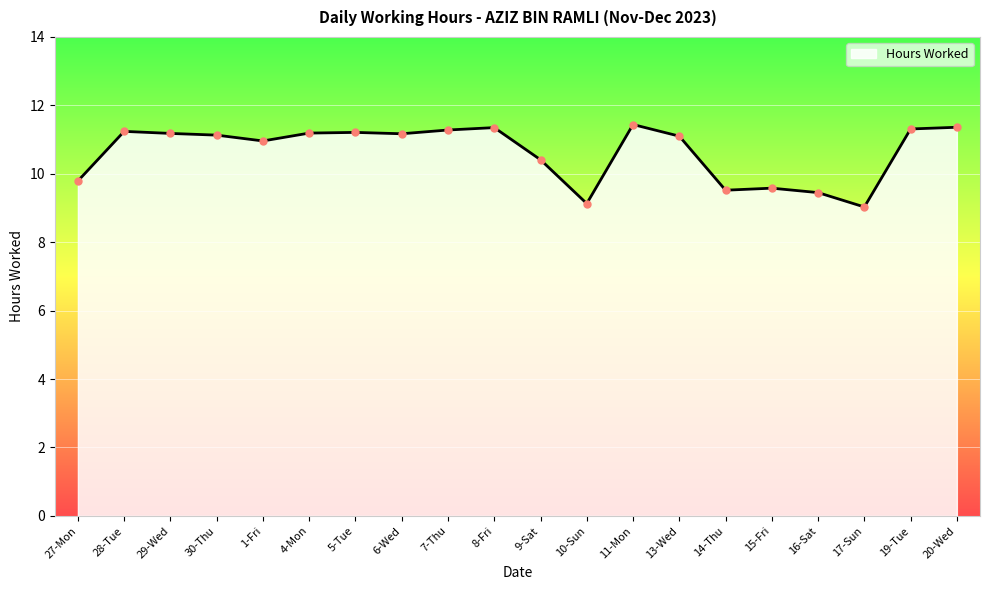

What position from the right is 19-Tue?

2